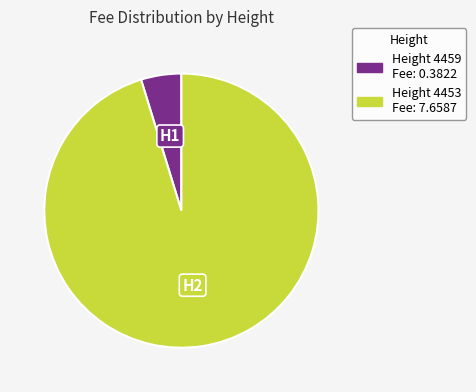

Is there a majority slice in this chart?

Yes